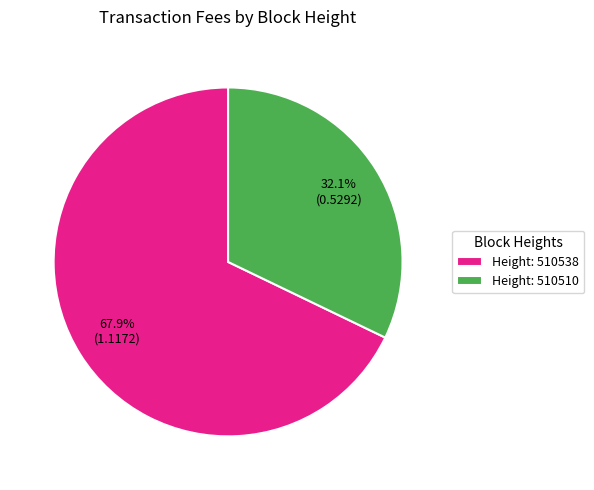

To the nearest percent, what is the difference between the largest and smallest slice percentages?

36%